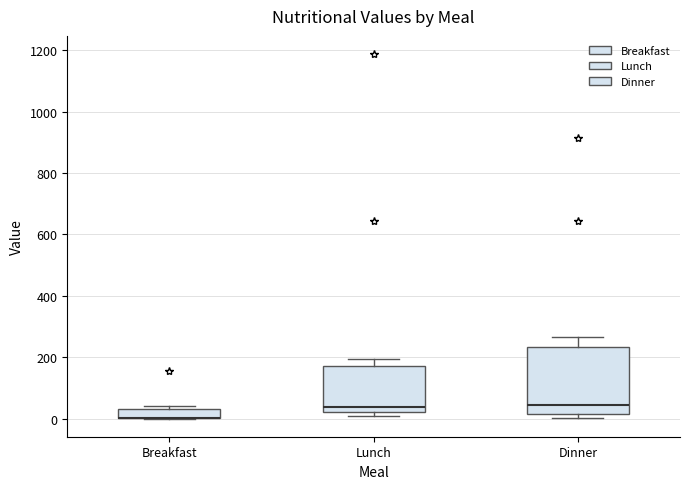

Comparing the boxes themselves (not the whiskers), which one is the tallest?

Dinner